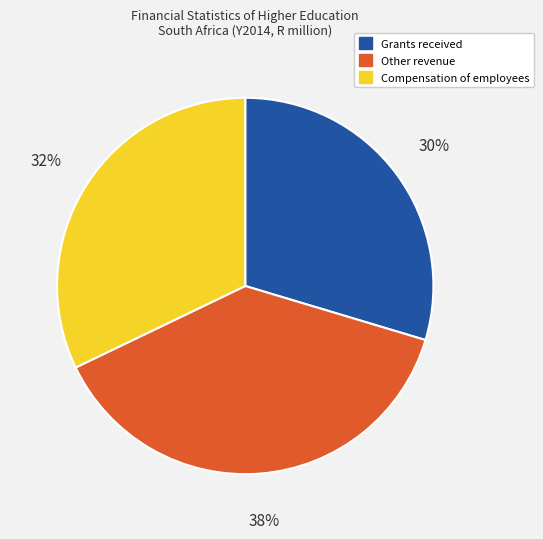

Rank the categories by value from highest to lowest.

Other revenue, Compensation of employees, Grants received